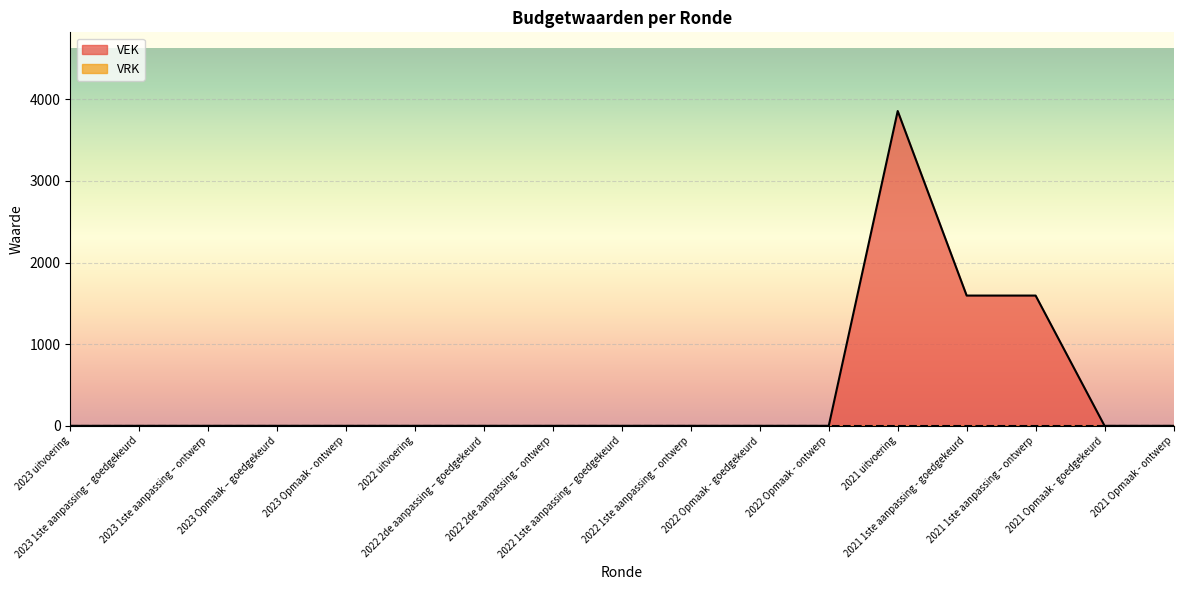

True or false: the data shows 2471 at 2022 1ste aanpassing – ontwerp.

False